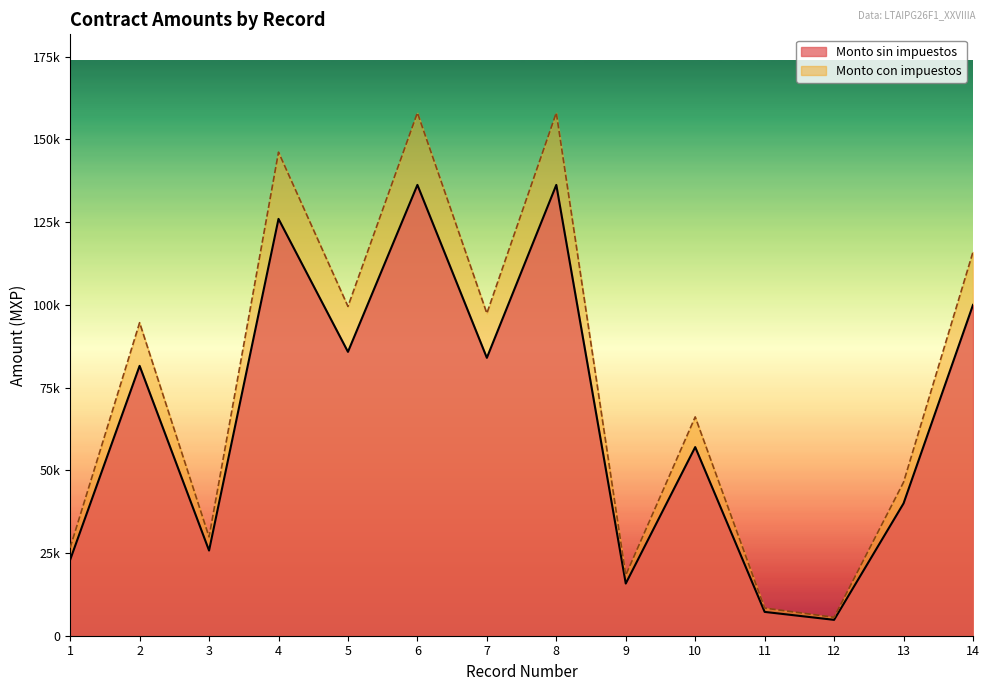

True or false: Monto con impuestos has a value of 18300.0 at 9.

True